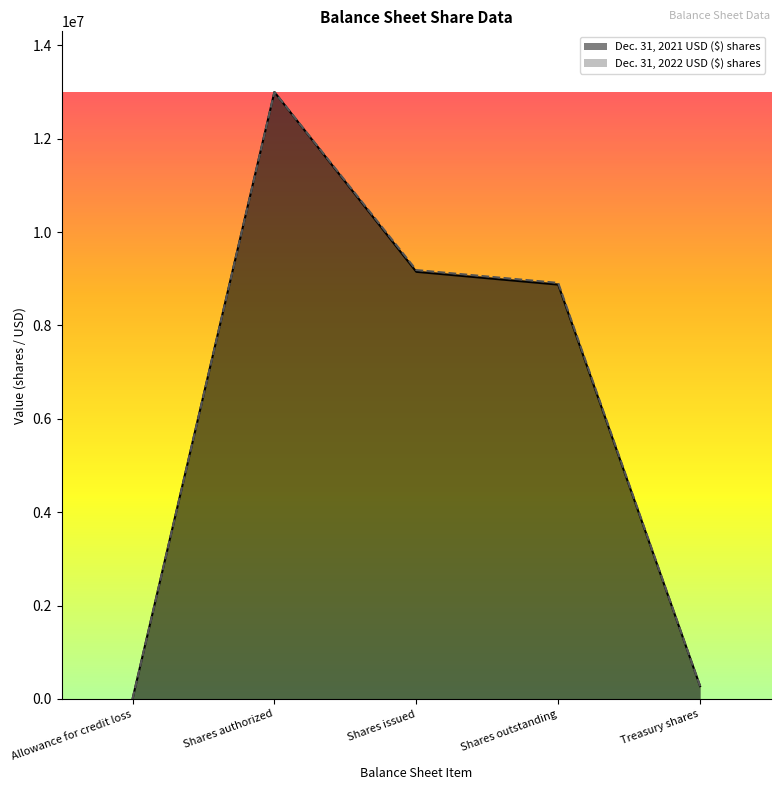

Where is the first local maximum for Dec. 31, 2021 USD ($) shares?

Shares authorized